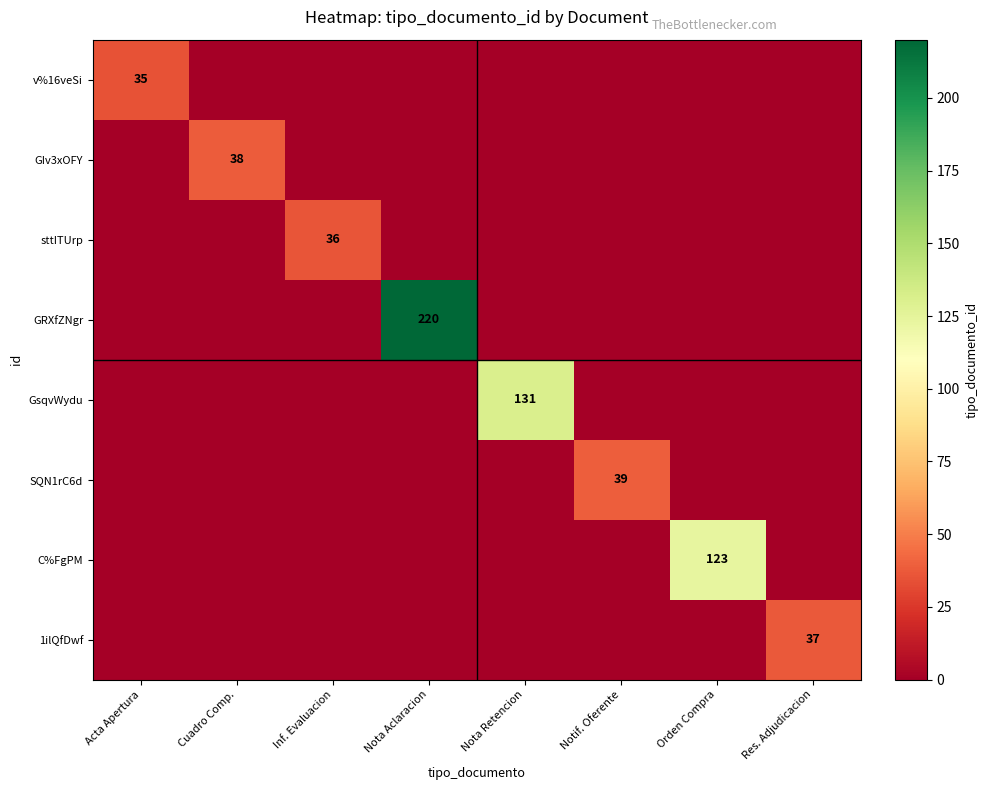

Which series has the largest range (max minus min)?

GRXfZNgr